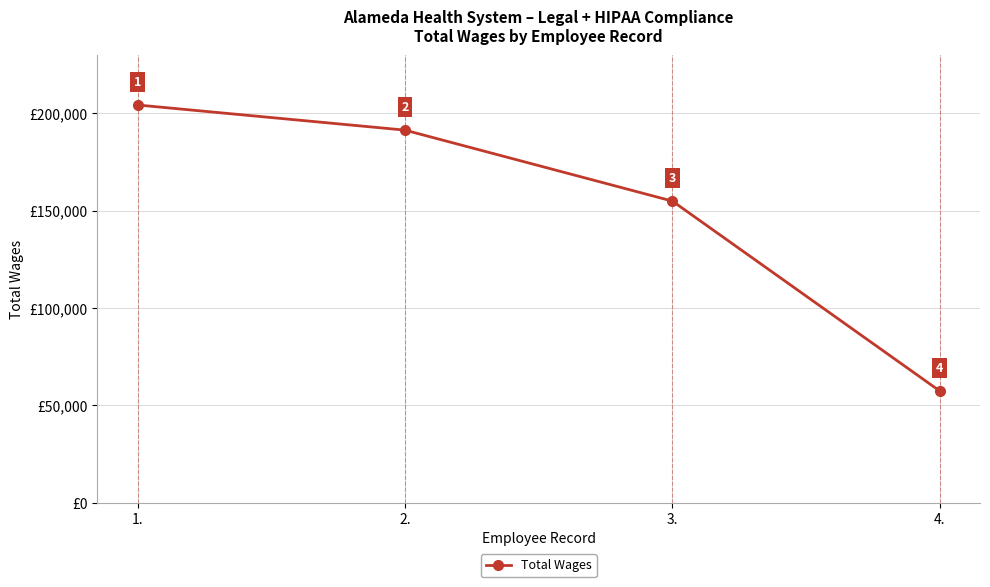

True or false: the data has more than 2 interior local peaks.

False